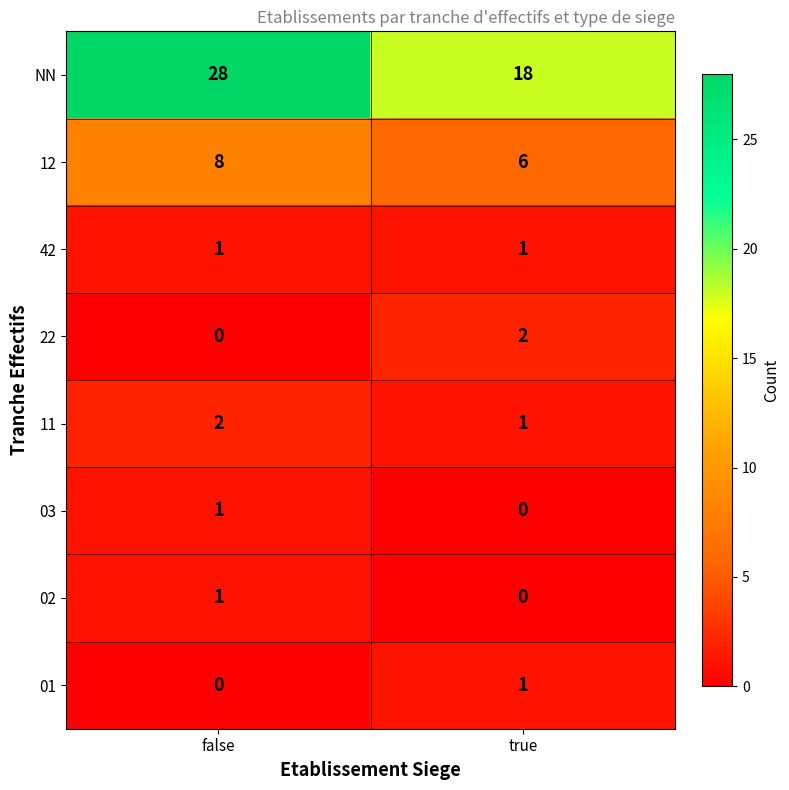

Rank the categories by 12 value from lowest to highest.

true, false